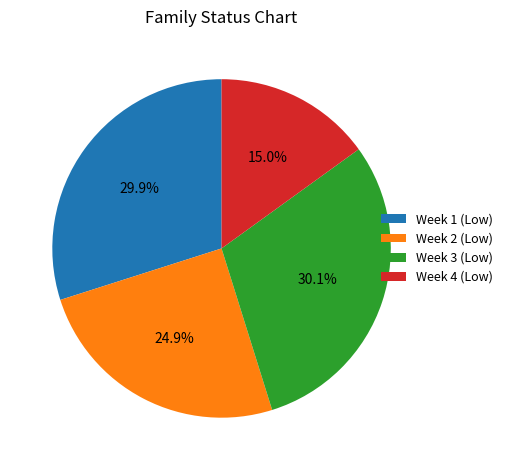

Between Week 1 (Low) and Week 4 (Low), which is larger?

Week 1 (Low)